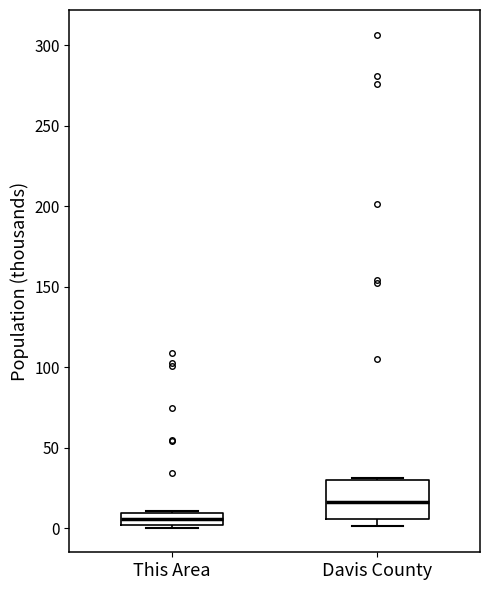

Which box is the tallest, from its lower edge to its upper edge?

Davis County